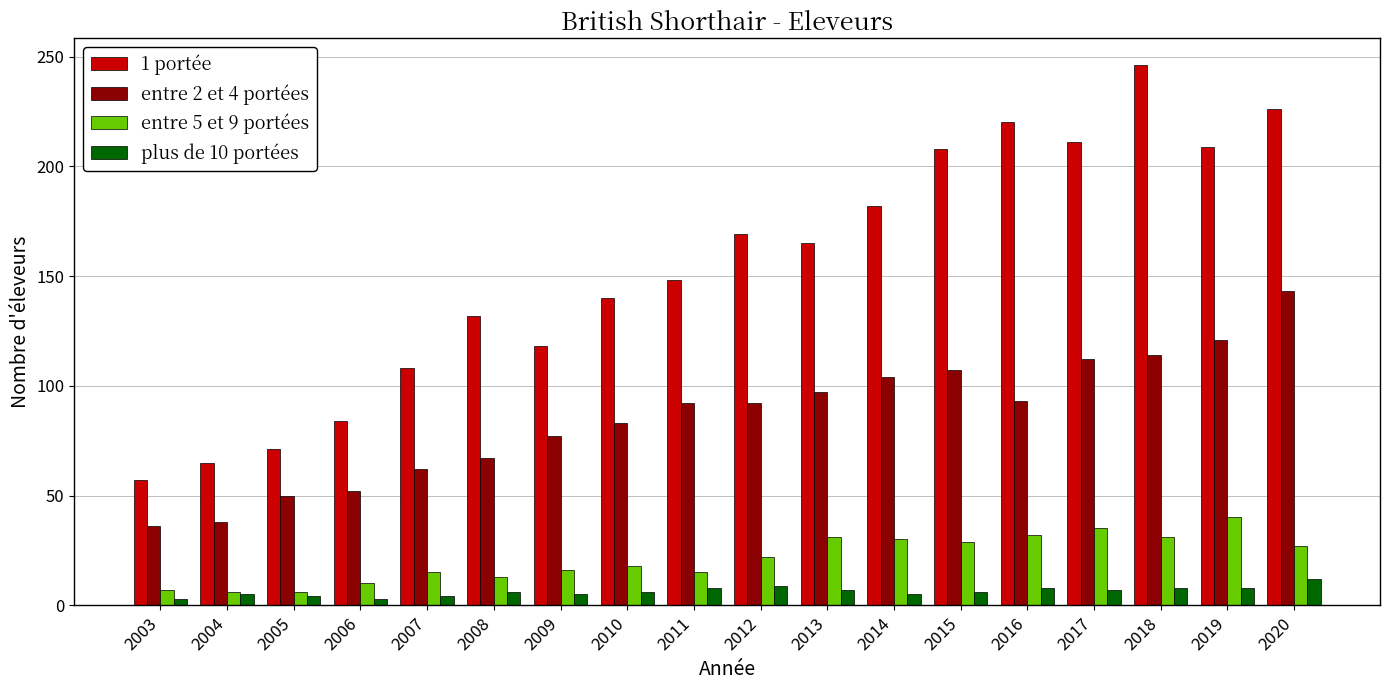

Is it true that 1 portée equals 65 at 2004?

True